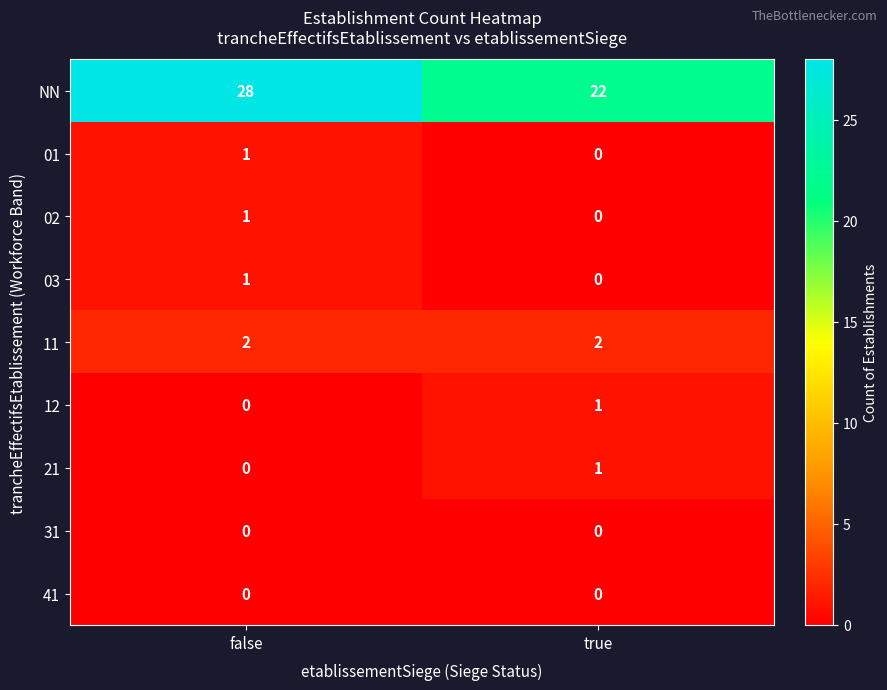

What is the difference between the maximum and minimum values in the NN series?

6